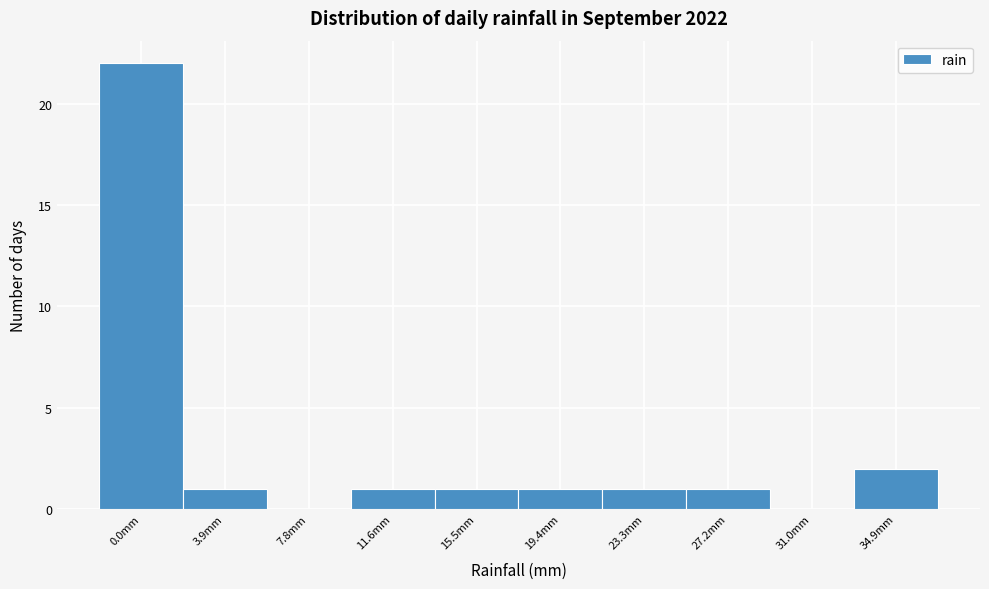

Reading left to right, transcribe all the data shown in this chart.

0.0mm=22	3.9mm=1	7.8mm=0	11.6mm=1	15.5mm=1	19.4mm=1	23.3mm=1	27.2mm=1	31.0mm=0	34.9mm=2